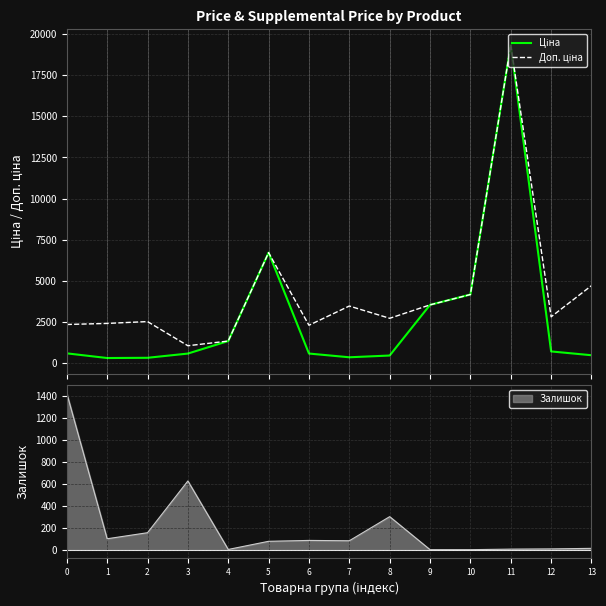

Reading right to left, extract all data points from this chart.

Ціна: 13=470.3	12=701.9	11=19343.1	10=4161.8	9=3533.1	8=452.7	7=346.3	6=573.2	5=6710.2	4=1332.7	3=571.6	2=314.7	1=300.6	0=584.9
Доп. ціна: 13=4702.8	12=2807.6	11=19343.1	10=4162.0	9=3533.1	8=2716.4	7=3462.7	6=2292.9	5=6710.2	4=1333.0	3=1048.0	2=2517.5	1=2405.2	0=2339.7